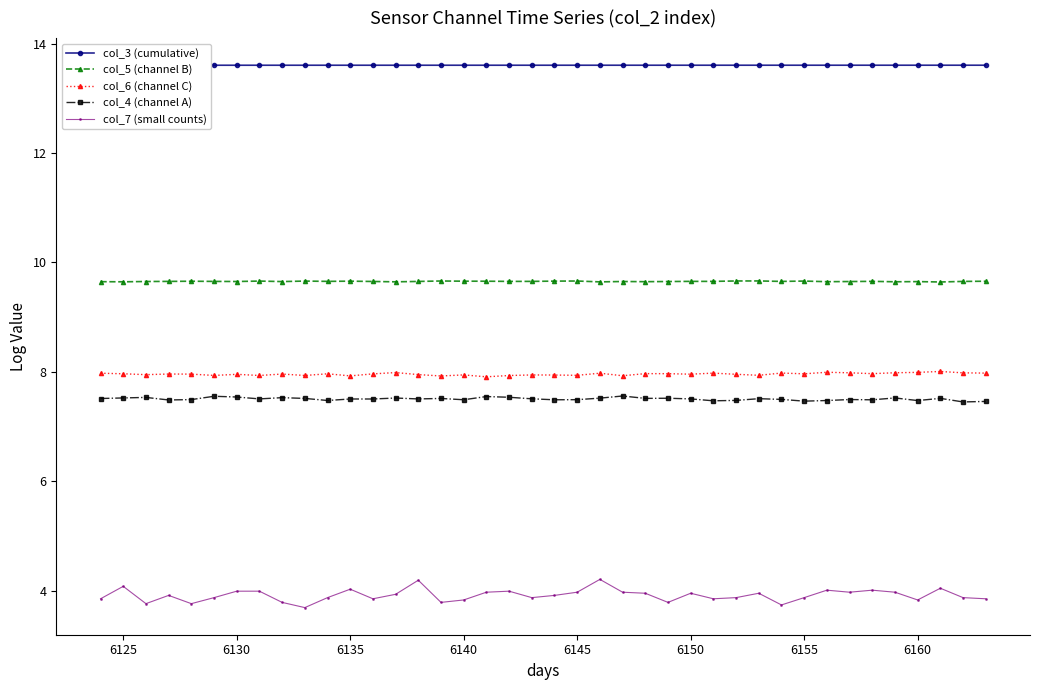

What is the minimum value for col_4 (channel A)?

7.4